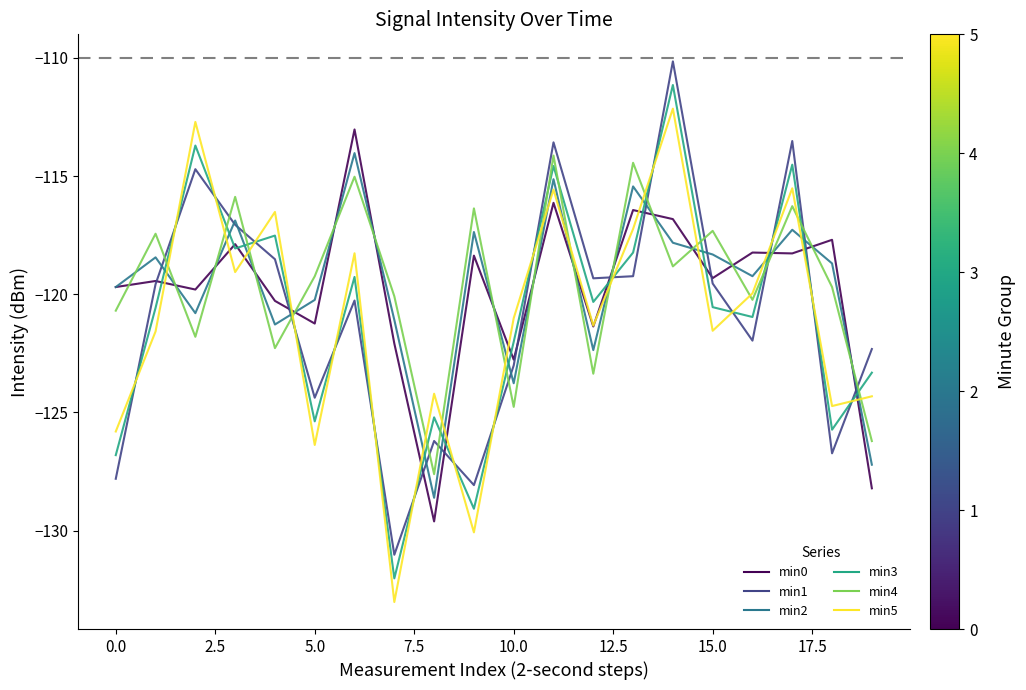

What is the minimum value shown in the chart?

-133.0